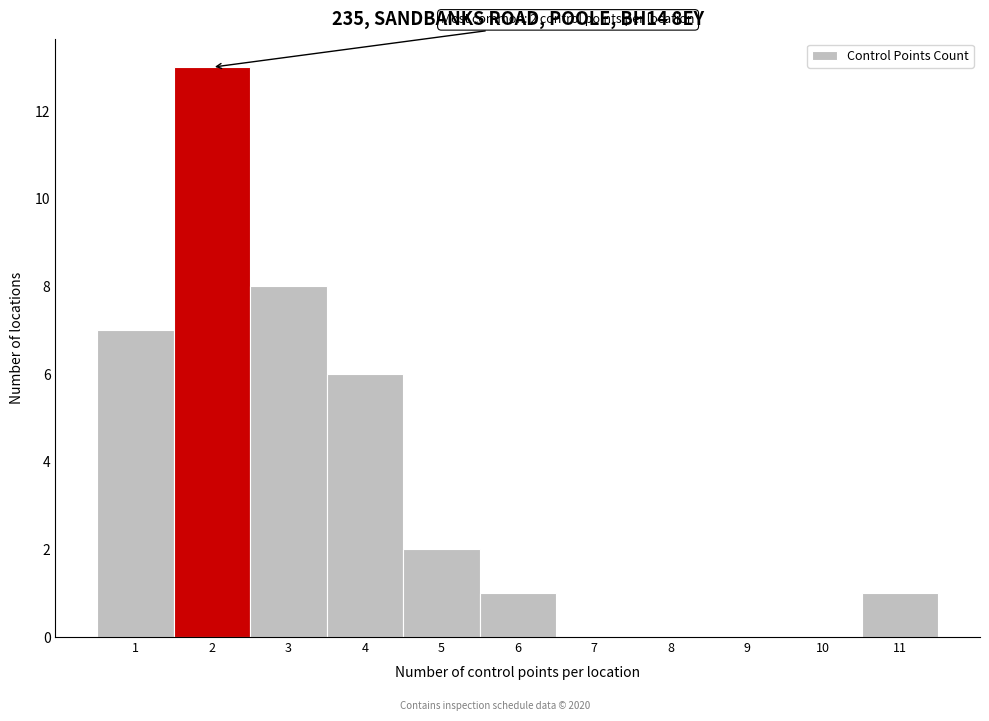

Over which range of the x-axis is the bar tallest?

1.5 to 2.5